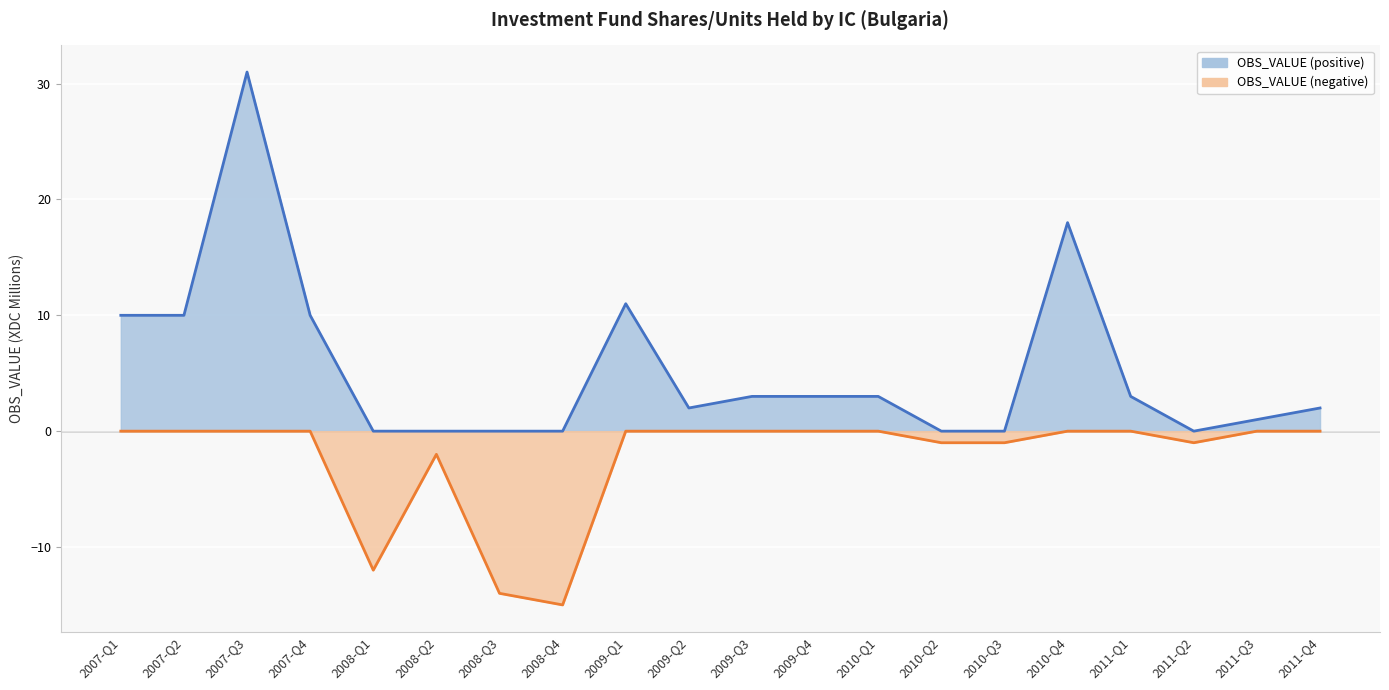

How many interior local peaks (higher than both neighbors) does the data have?

4